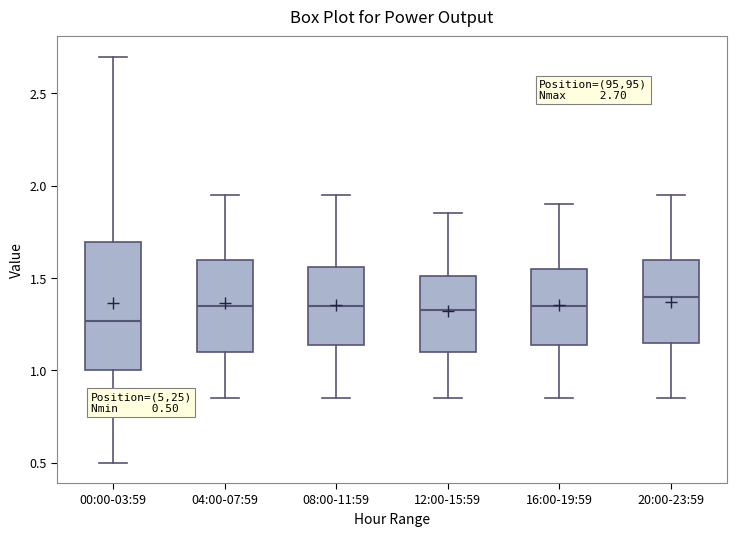

Comparing the boxes themselves (not the whiskers), which one is the tallest?

00:00-03:59